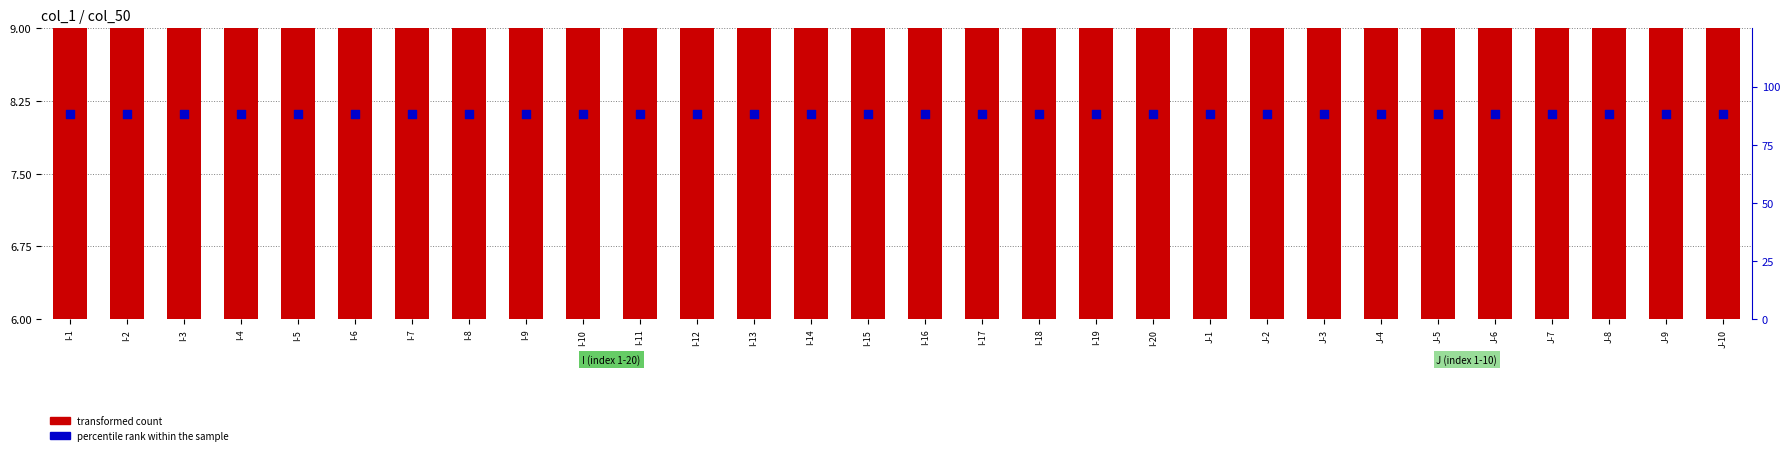

Which series contains the highest Y value?

percentile rank within the sample